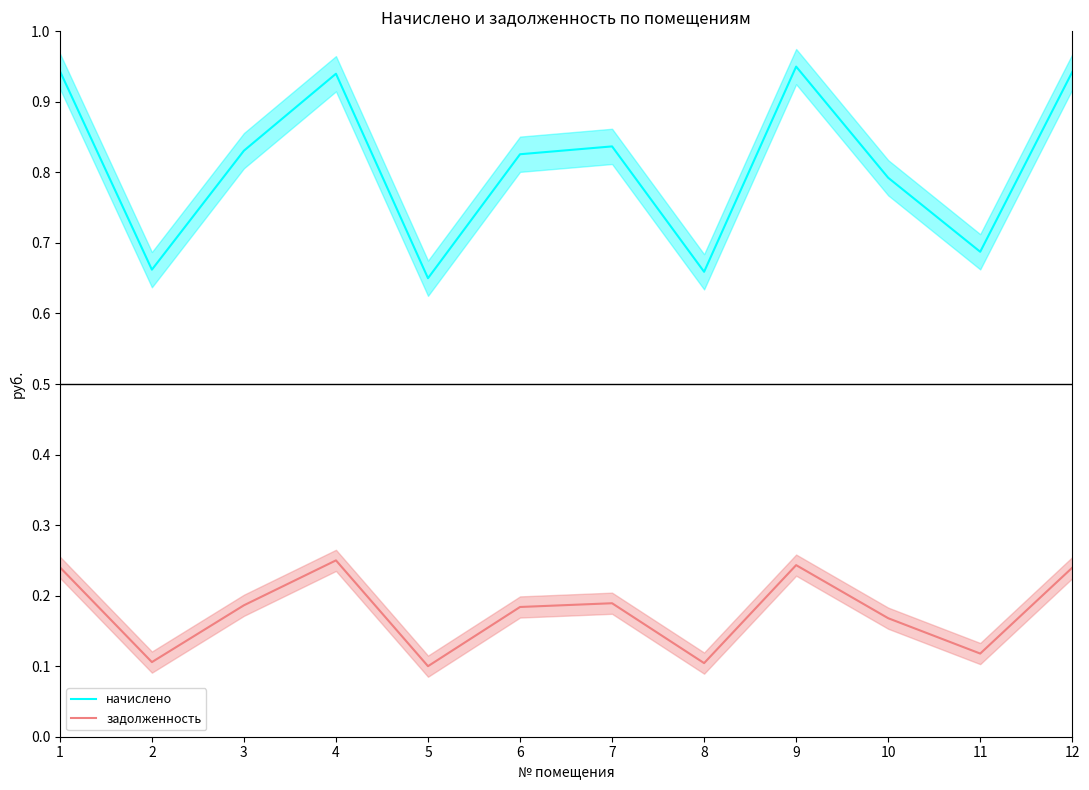

Rank the series by their maximum value, from highest to lowest.

начислено, задолженность